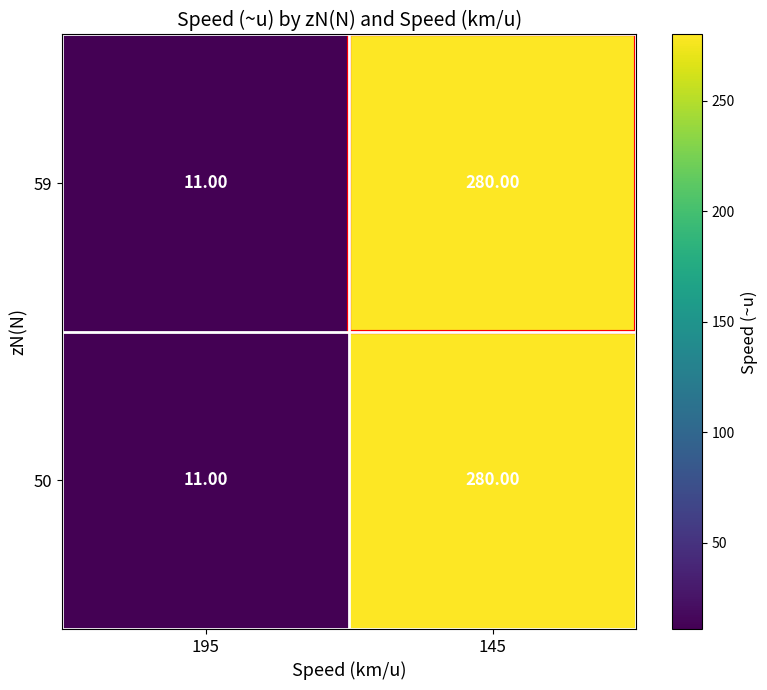

What is the smallest value displayed?

11